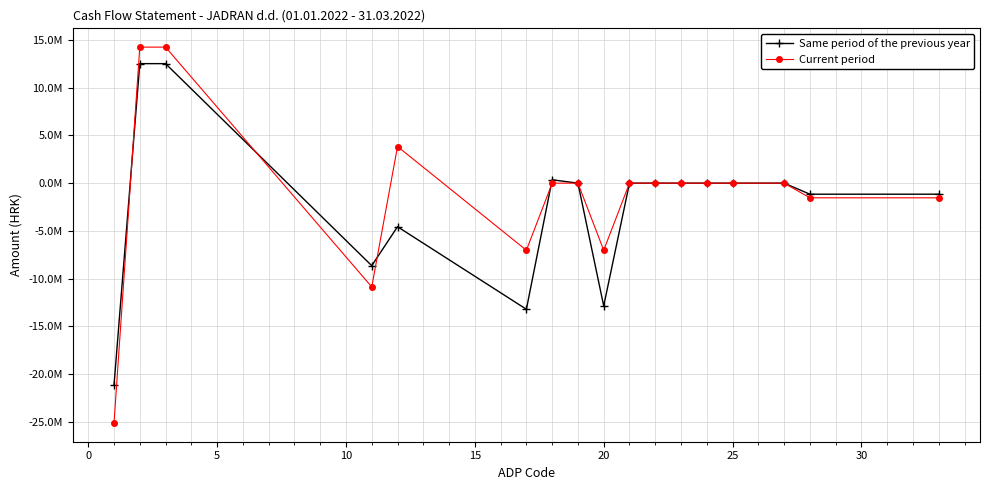

Reading left to right, what are all the values shown in this chart?

Same period of the previous year: -21168334	12520388	12520388	-8647946	-4565506	-13213452	352470	0	-12860982	0	0	0	0	0	0	-1157853	-1157853
Current period: -25121385	14250703	14250703	-10870682	3838087	-7032595	0	0	-7032595	0	0	0	0	0	0	-1536675	-1536675